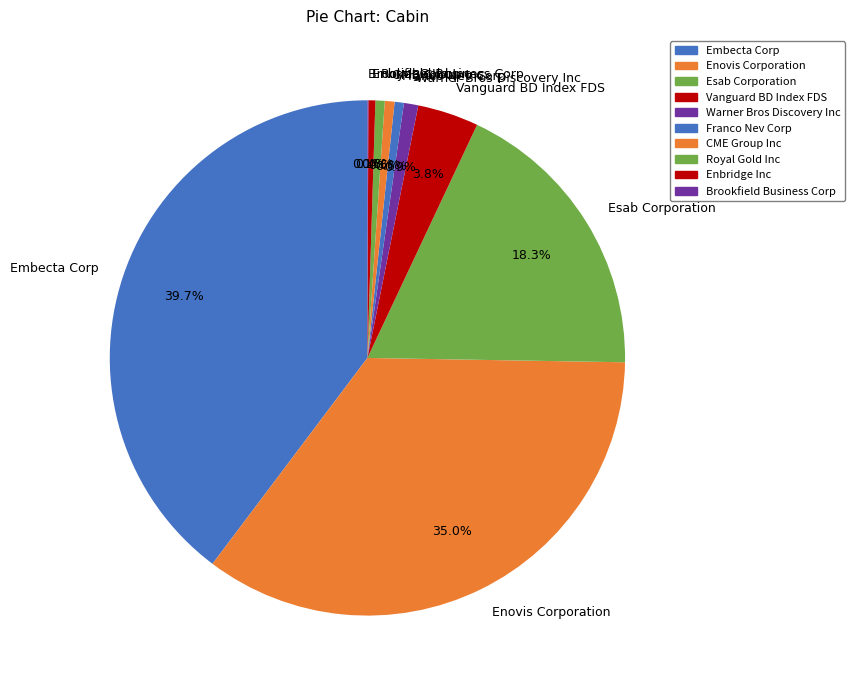

Approximately how many times larger is the value at Embecta Corp compared to CME Group Inc?

65.1